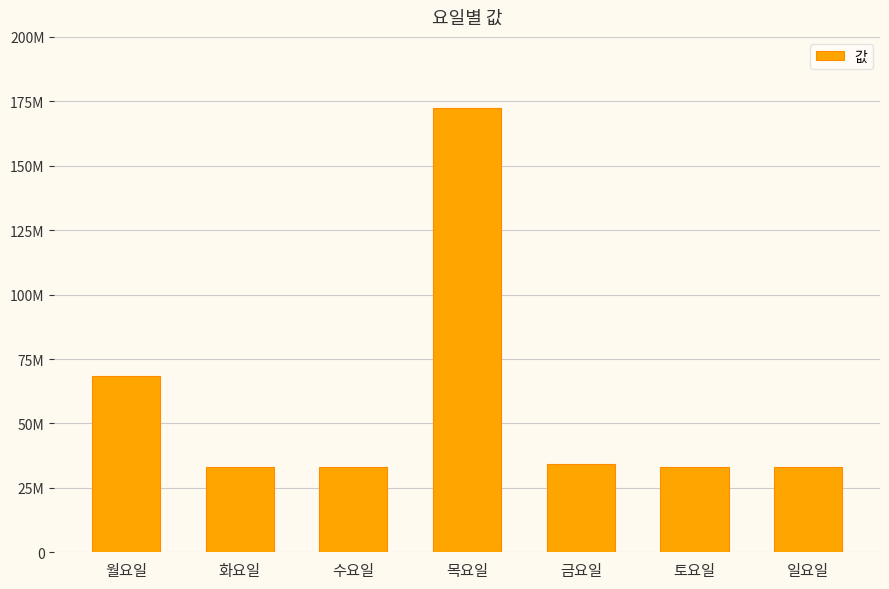

Are the bars horizontal?

No